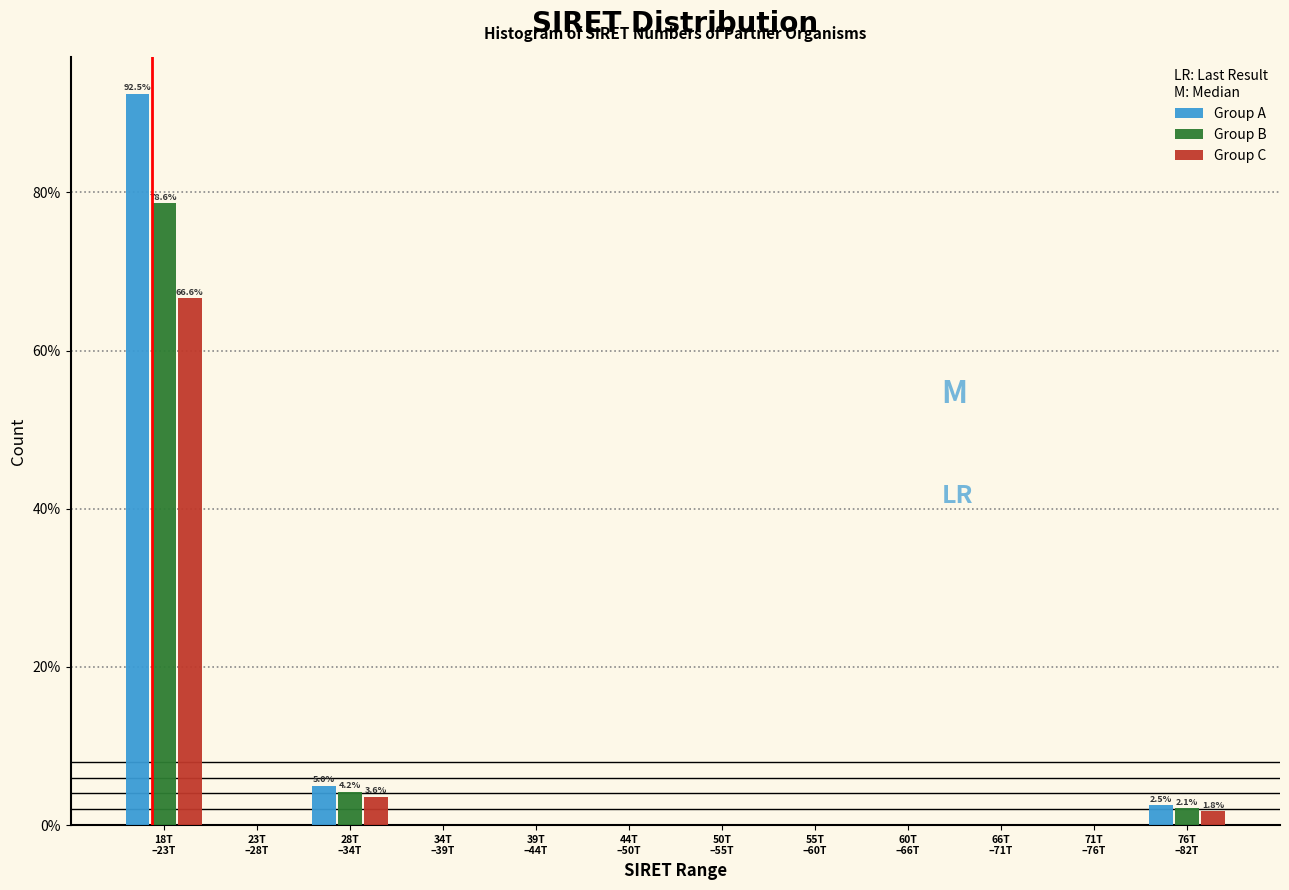

What is the highest value of the Group A series?

92.5